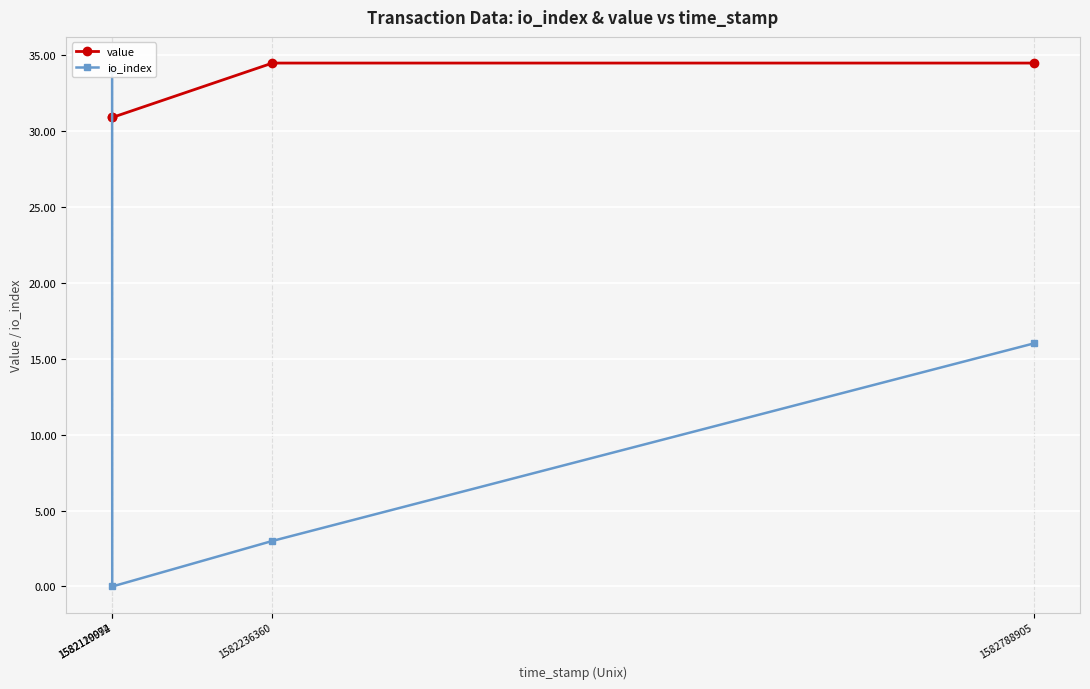

Which series has the largest total across all categories?

value